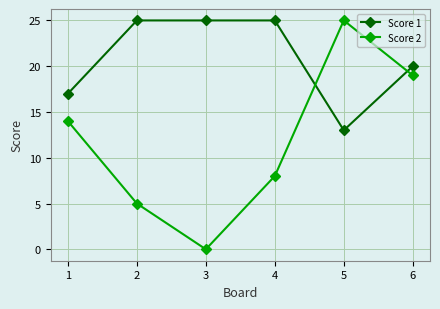

What is the sum of all Score 2 values?

71